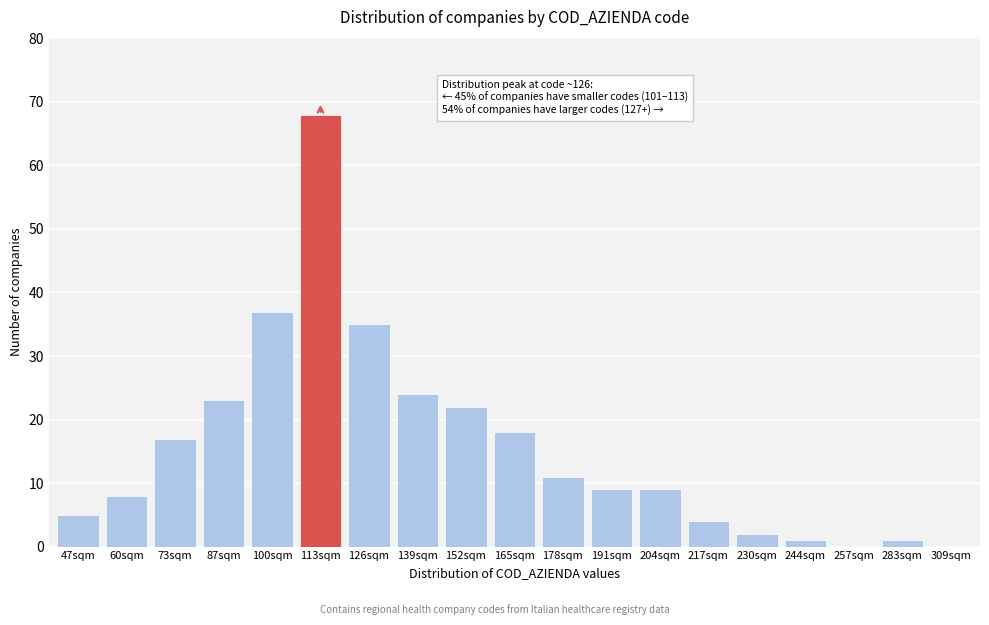

Reading right to left, what are all the values shown in this chart?

309sqm=0	283sqm=1	257sqm=0	244sqm=1	230sqm=2	217sqm=4	204sqm=9	191sqm=9	178sqm=11	165sqm=18	152sqm=22	139sqm=24	126sqm=35	113sqm=68	100sqm=37	87sqm=23	73sqm=17	60sqm=8	47sqm=5